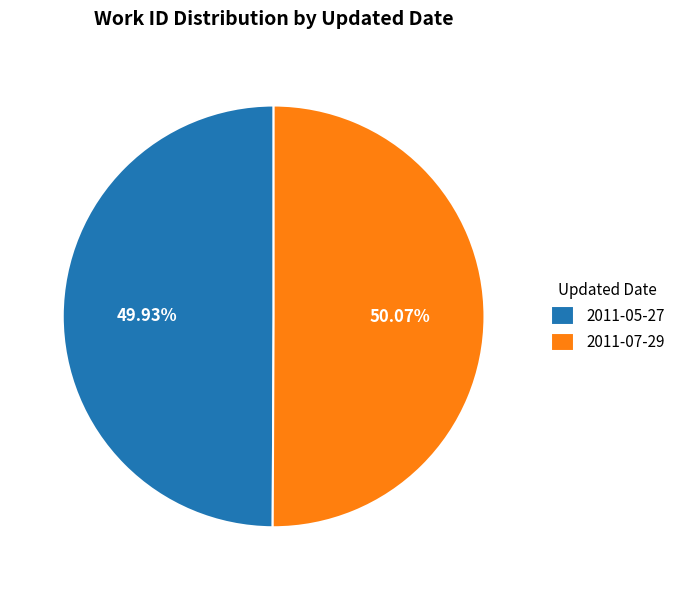

How many segments does this pie chart have?

2